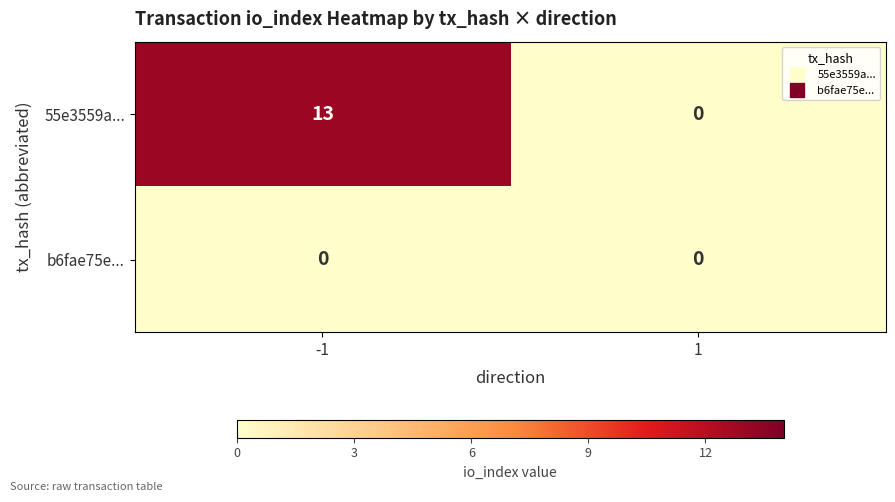

What value does the 55e3559a... series have at -1, to the nearest 5?

15